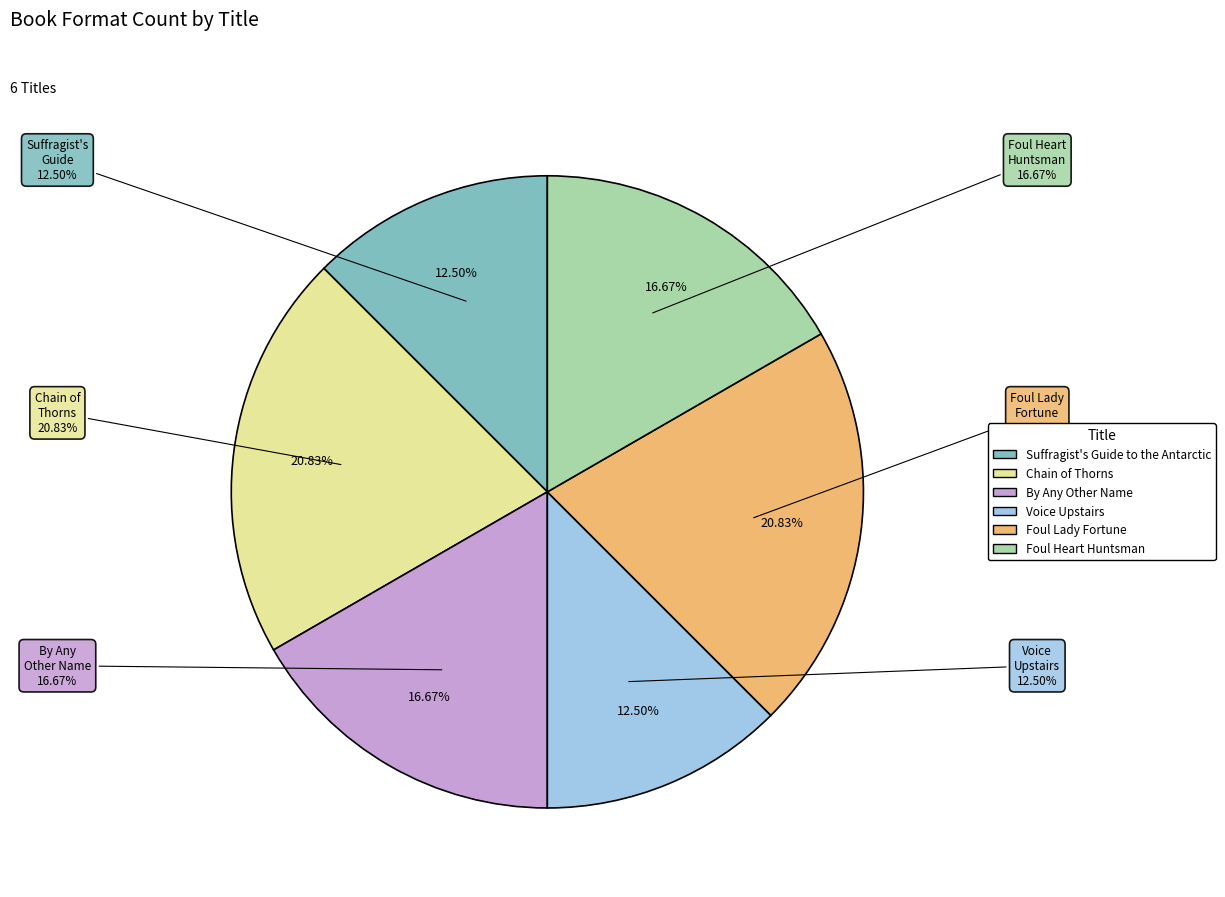

What percentage do By Any Other Name and Foul Heart Huntsman together represent?

33.3%